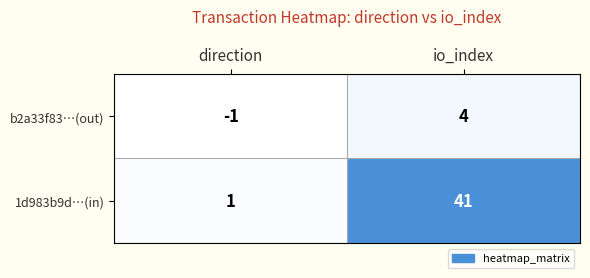

What is the sum of the b2a33f83…(out) values at io_index and direction?

3